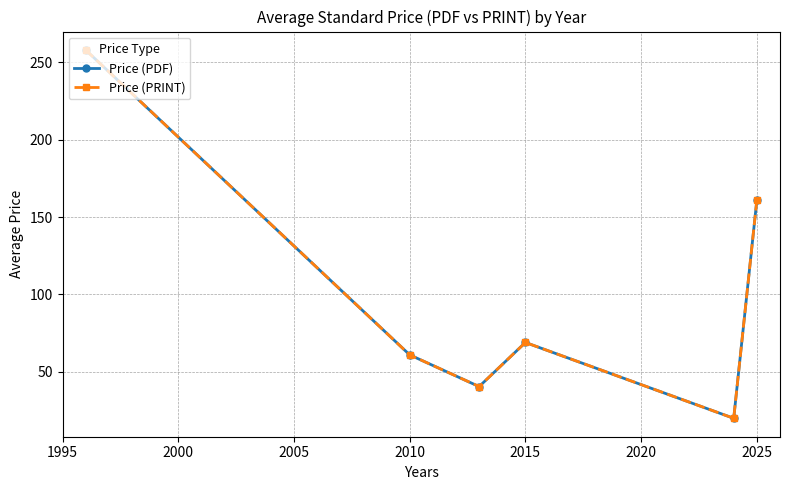

True or false: Price (PRINT) and Price (PDF) intersect in this chart.

False